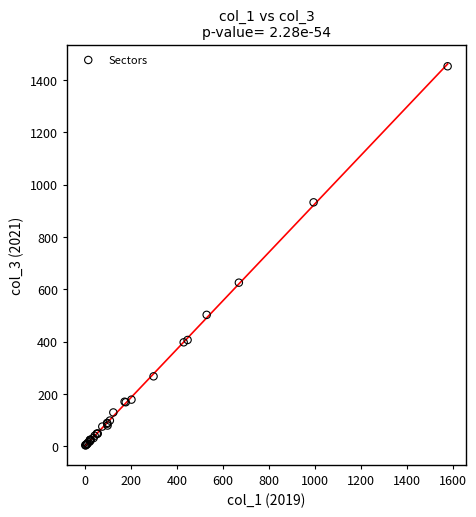

What Y value in the scatter plot is closest to 727?

625